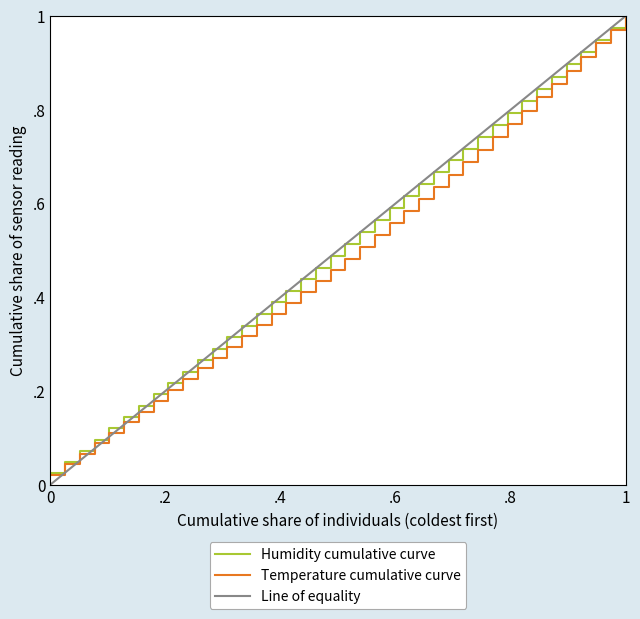

Is this an area chart (filled region under the line)?

No